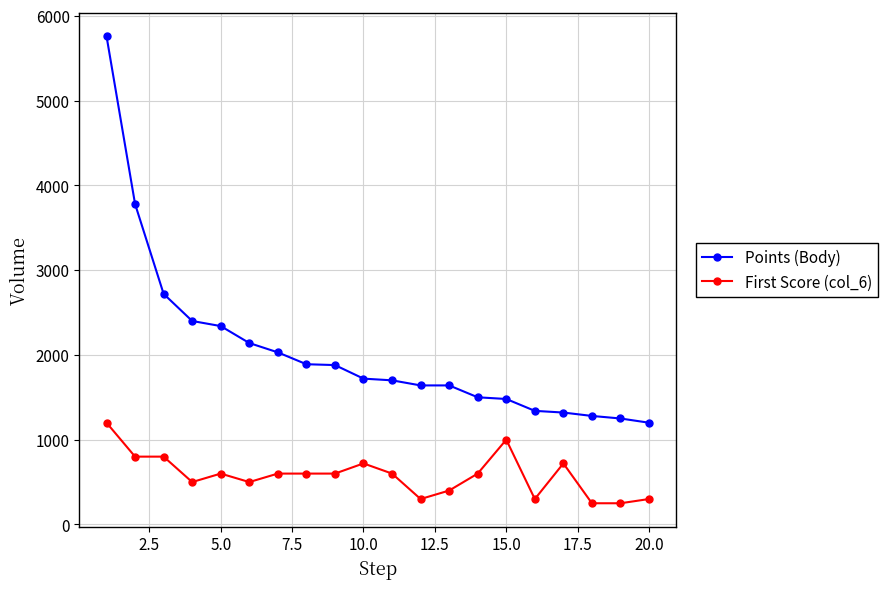

Rank the series by their maximum value, from lowest to highest.

First Score (col_6), Points (Body)